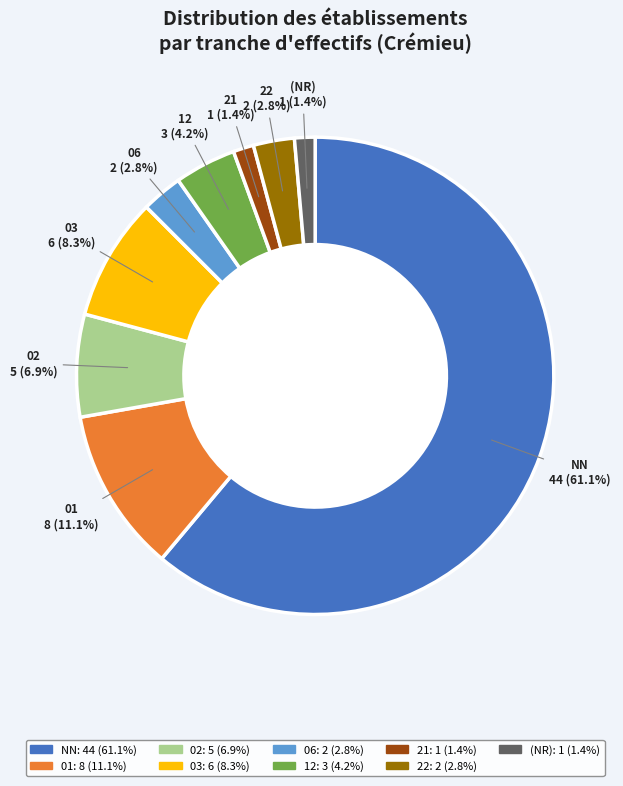

Count the number of slices in the pie.

9